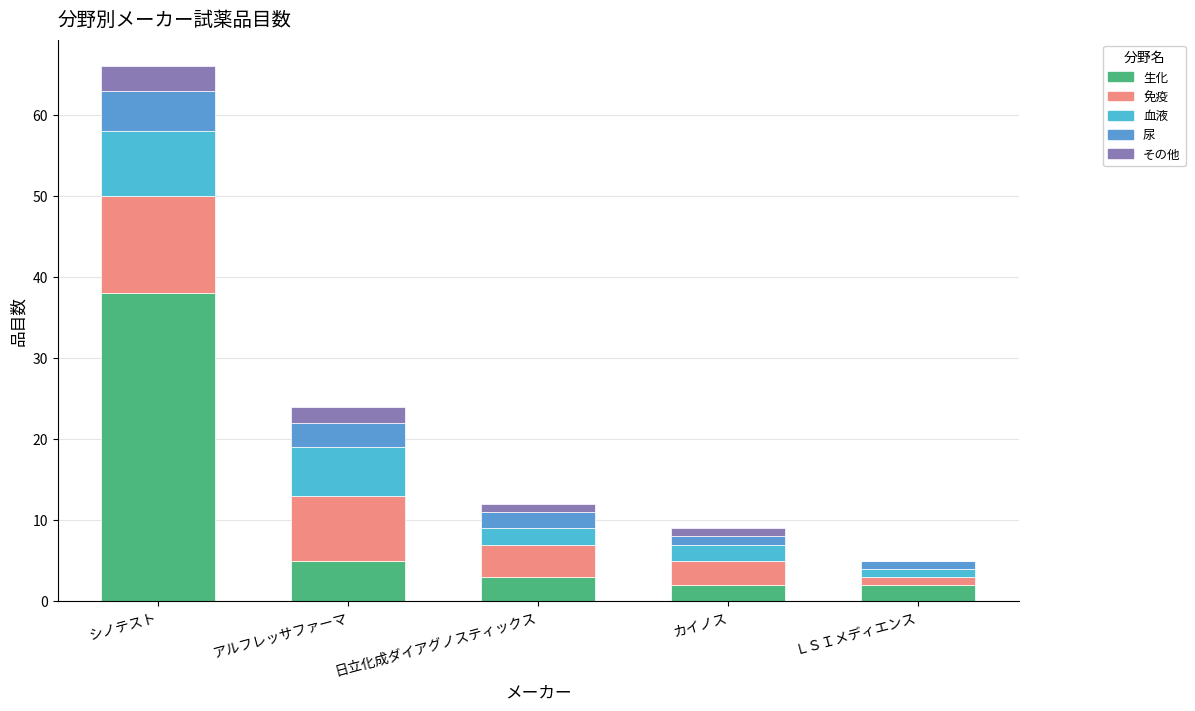

Are the bars grouped side by side (vs. stacked)?

No